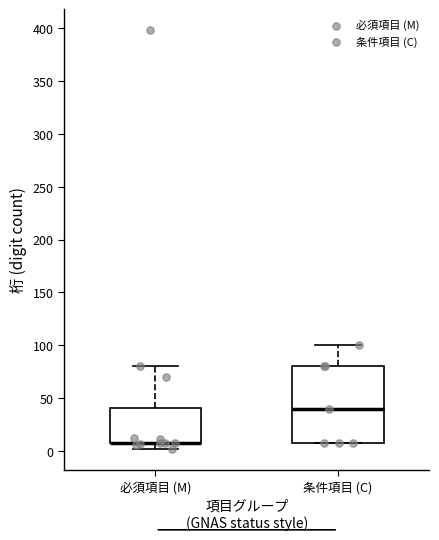

Reading left to right, read every box against the y-axis: the position of its median line, the range the box covers, and the ends of its whiskers. The values are not printed on the chart, so give them approximately, as read against the axis.

必須項目 (M): median 10 (drawn on the box's lower edge), box 10 to 40, whiskers 0 to 80
条件項目 (C): median 40, box 10 to 80, whiskers 10 to 100